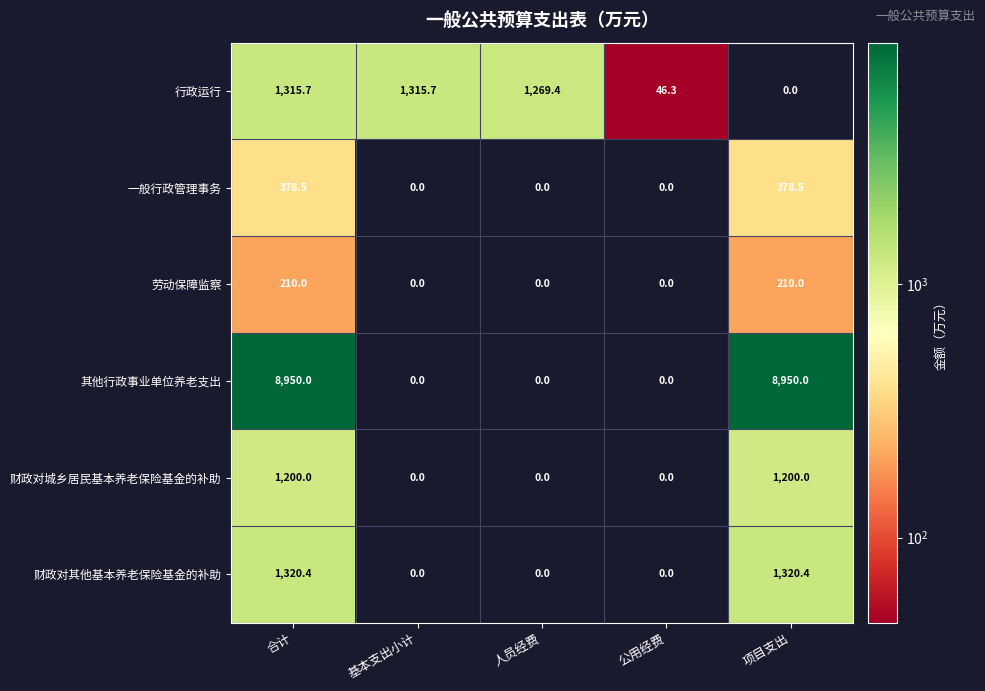

Reading left to right, extract all data points from this chart.

行政运行: 合计=1315.7	基本支出小计=1315.7	人员经费=1269.4	公用经费=46.3	项目支出=0.0
一般行政管理事务: 合计=378.5	基本支出小计=0.0	人员经费=0.0	公用经费=0.0	项目支出=378.5
劳动保障监察: 合计=210.0	基本支出小计=0.0	人员经费=0.0	公用经费=0.0	项目支出=210.0
其他行政事业单位养老支出: 合计=8950.0	基本支出小计=0.0	人员经费=0.0	公用经费=0.0	项目支出=8950.0
财政对城乡居民基本养老保险基金的补助: 合计=1200.0	基本支出小计=0.0	人员经费=0.0	公用经费=0.0	项目支出=1200.0
财政对其他基本养老保险基金的补助: 合计=1320.4	基本支出小计=0.0	人员经费=0.0	公用经费=0.0	项目支出=1320.4